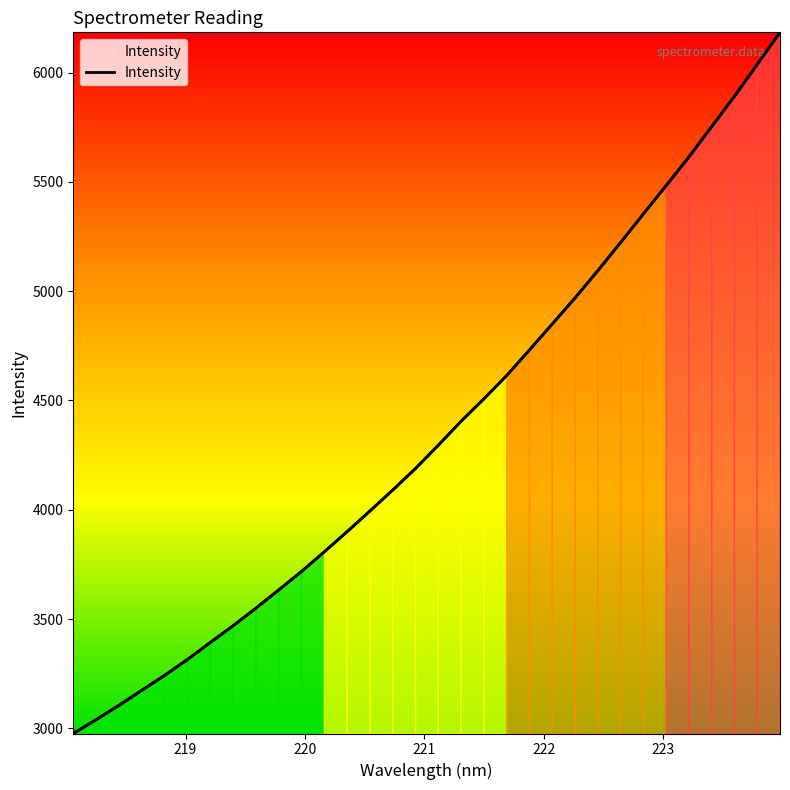

What is the difference between the maximum and minimum values?

3207.8